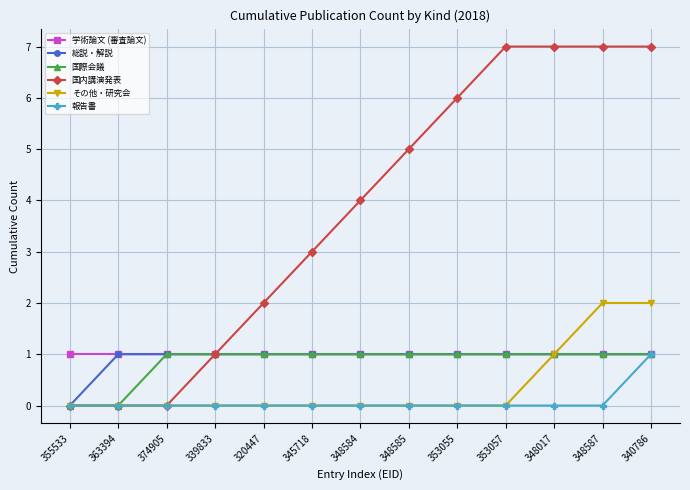

What is the highest value of the 学術論文 (審査論文) series?

1